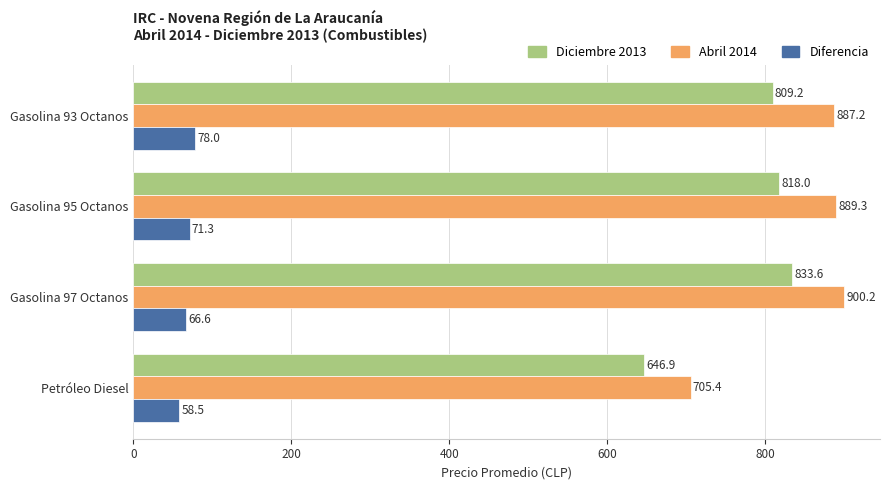

Rank the categories by Diferencia value from lowest to highest.

Petróleo Diesel, Gasolina 97 Octanos, Gasolina 95 Octanos, Gasolina 93 Octanos